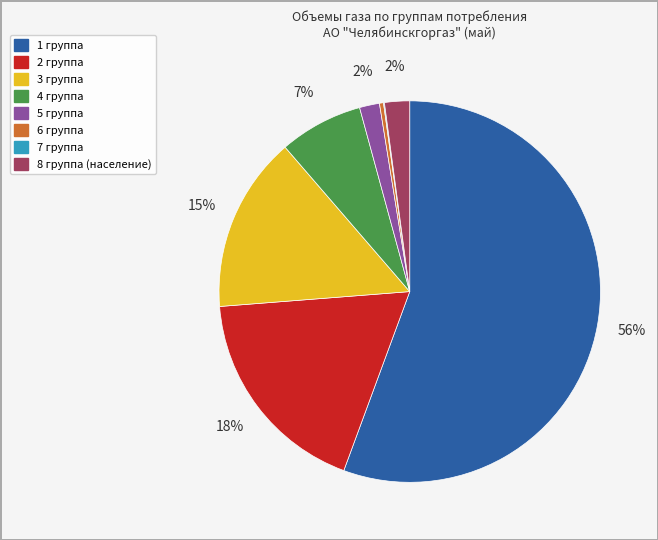

Which slice is the largest?

1 группа